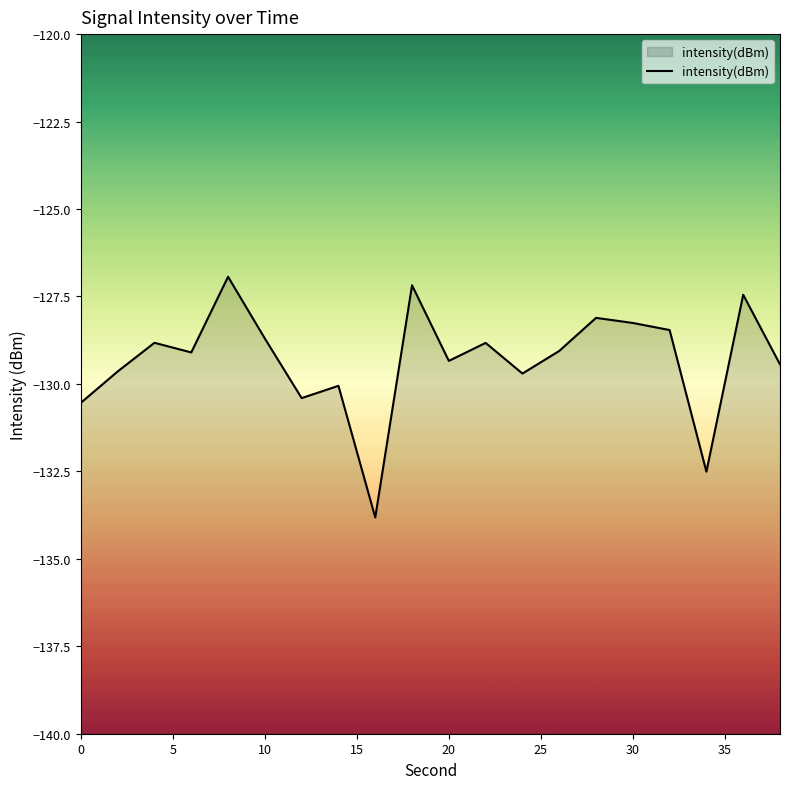

What is the difference between the maximum and minimum values?

6.9